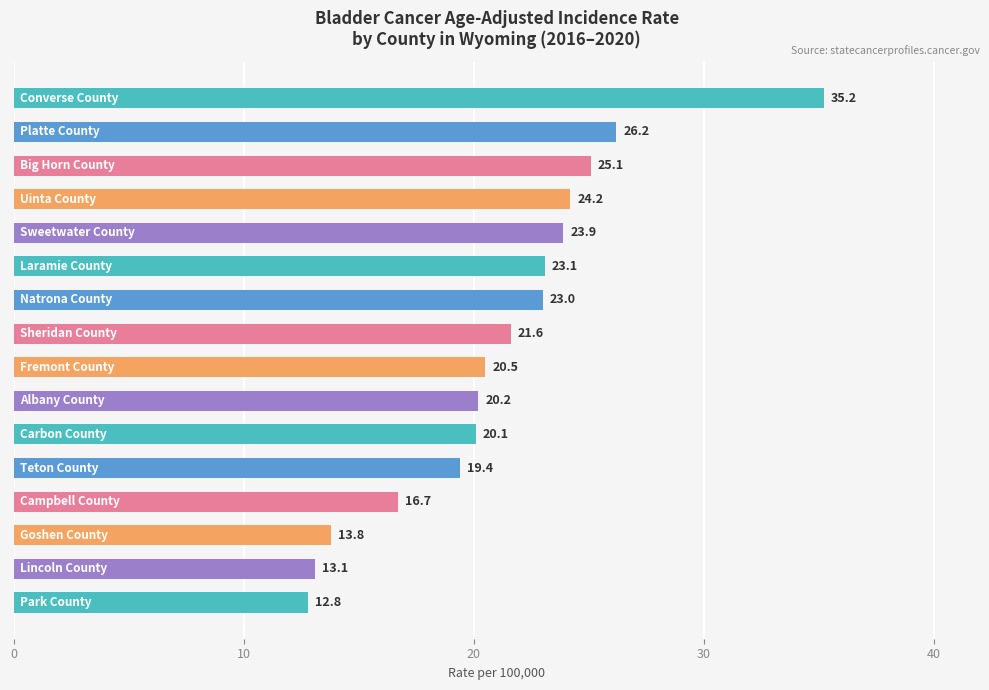

What is the smallest value displayed?

12.8